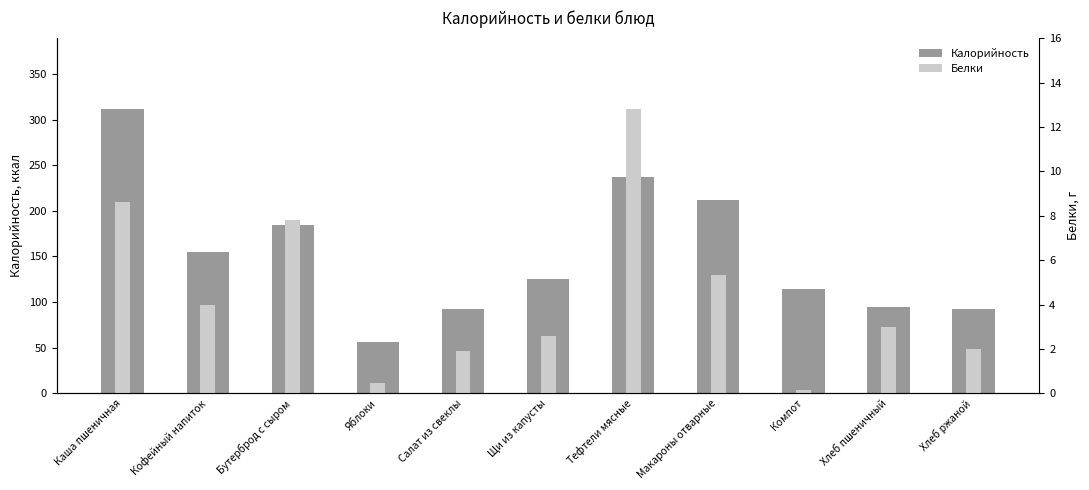

What is the difference between the second highest and minimum values in the Белки series?

8.5